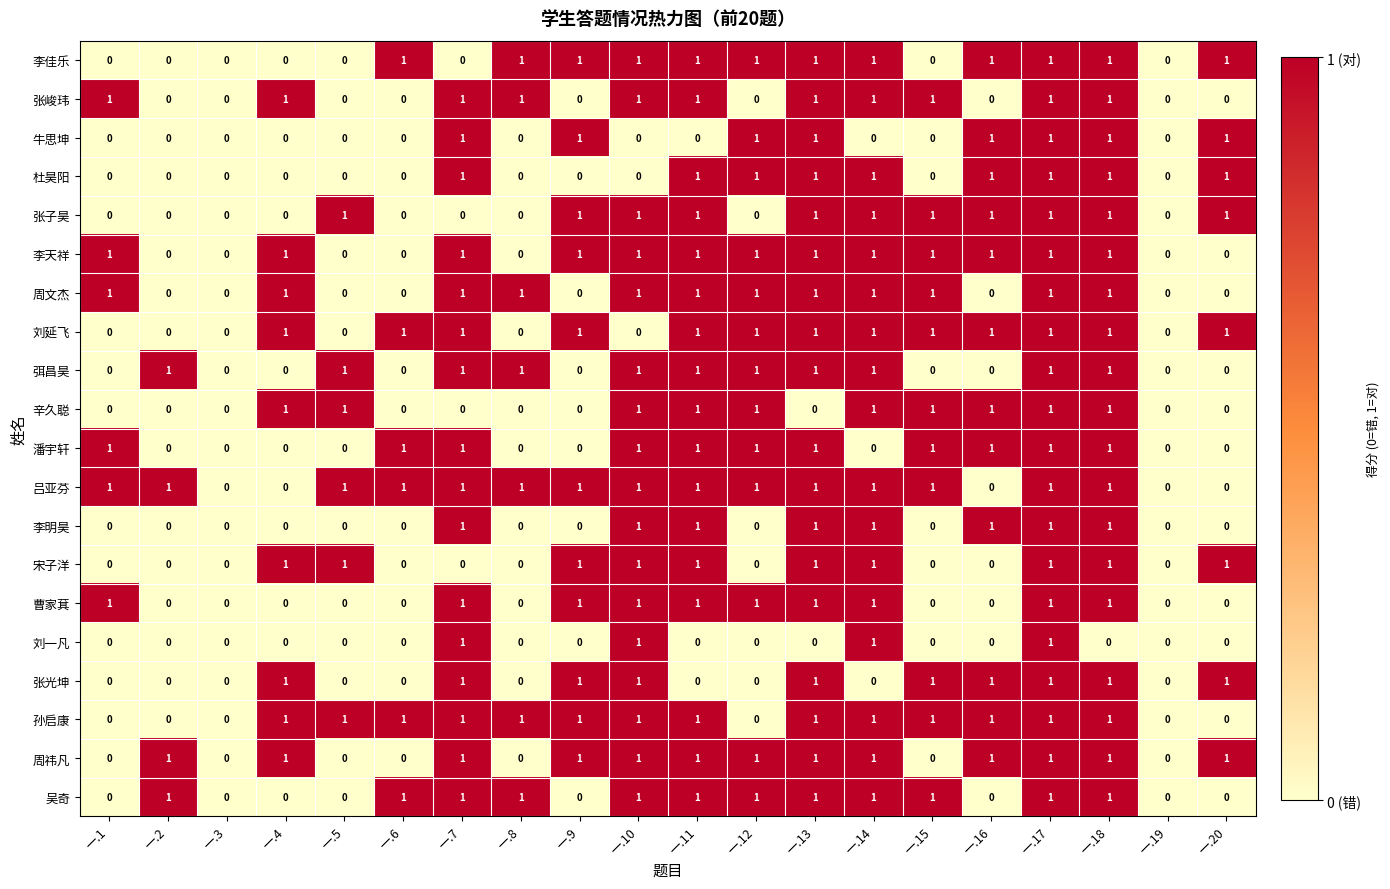

True or false: 杜昊阳 has a value of 2 at 一.7.

False